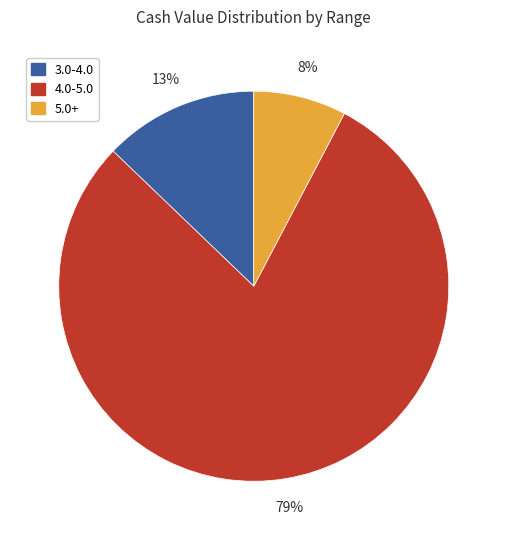

Does 5.0+ represent more than half of the total?

No